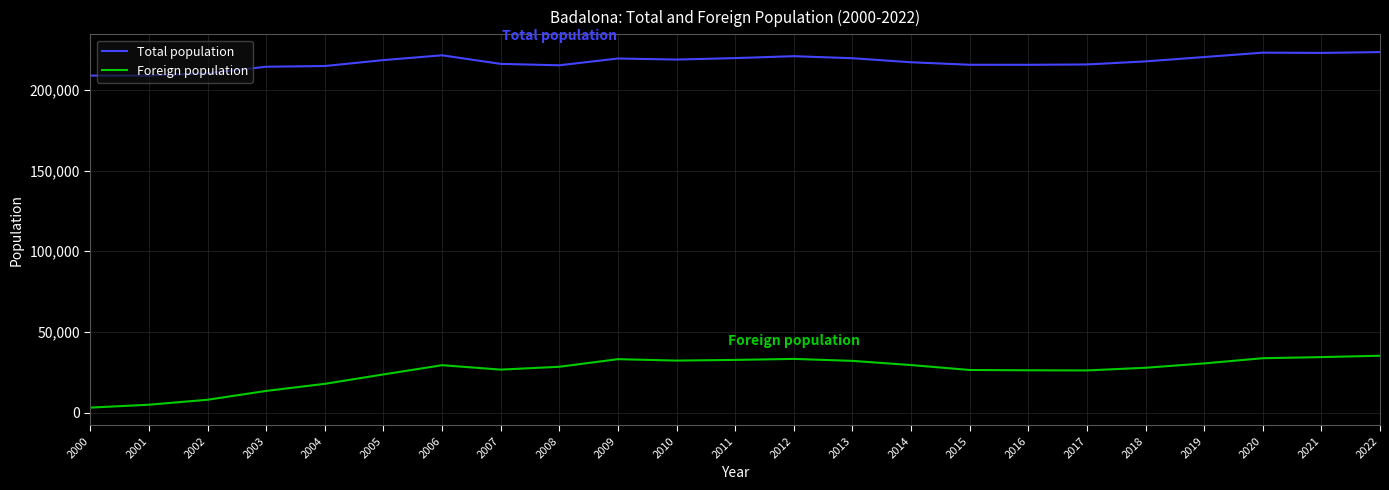

What is the maximum value for Foreign population?

35215